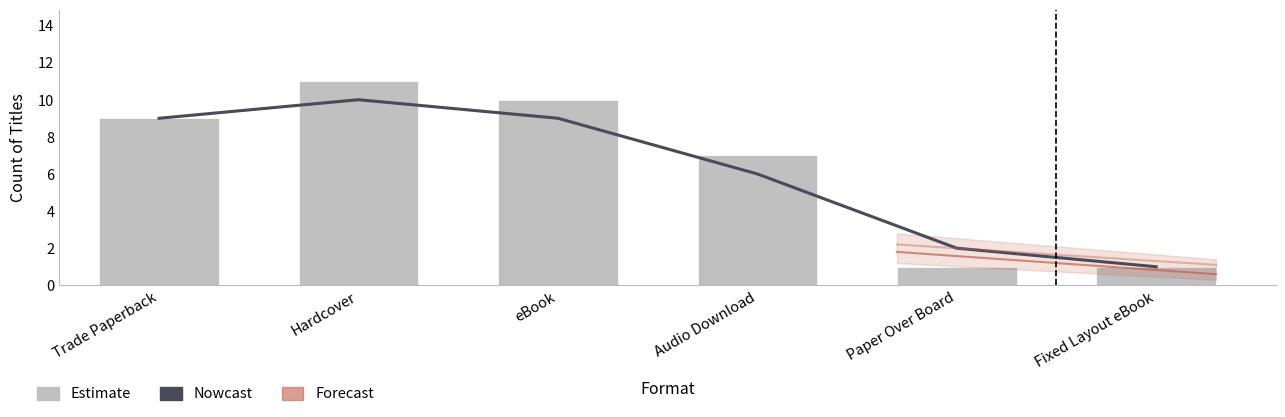

Which has a higher value, Paper Over Board or eBook?

eBook